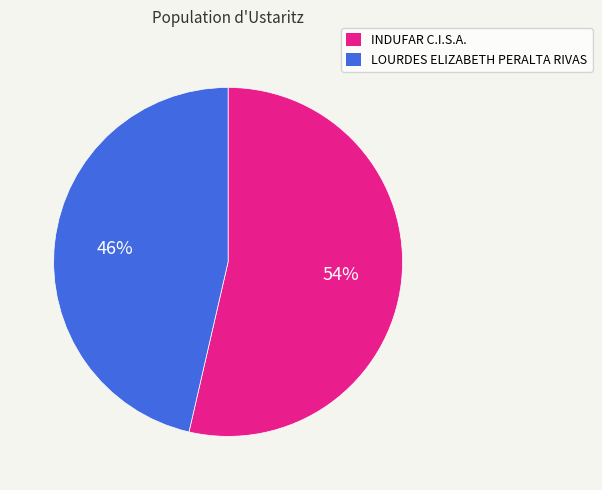

Which category has the smallest portion of the pie?

LOURDES ELIZABETH PERALTA RIVAS